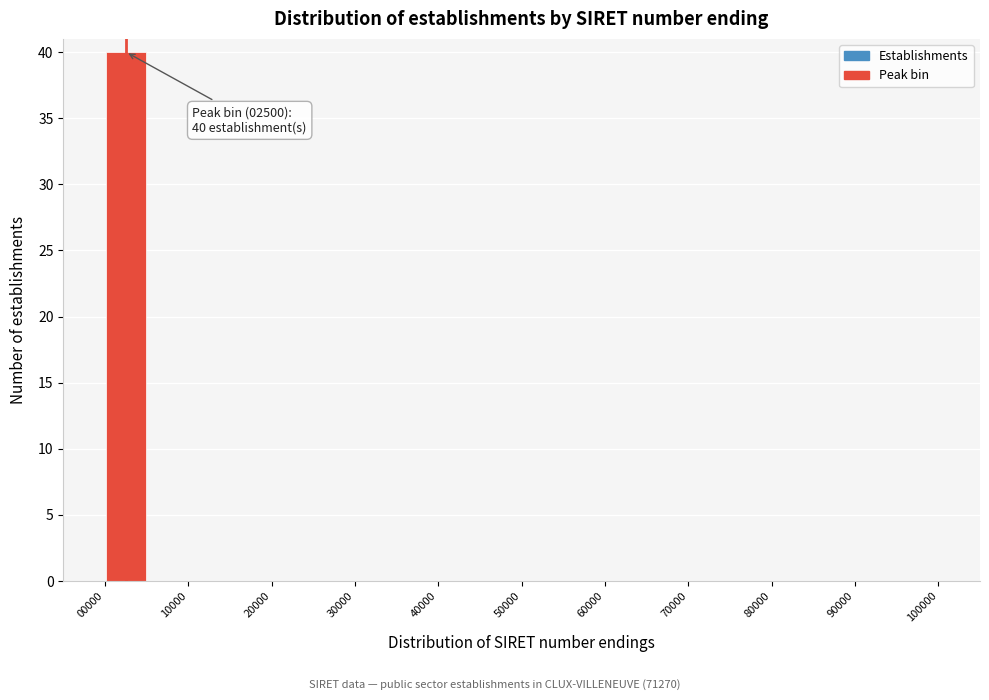

Which range on the x-axis has the tallest bar?

0 to 5000